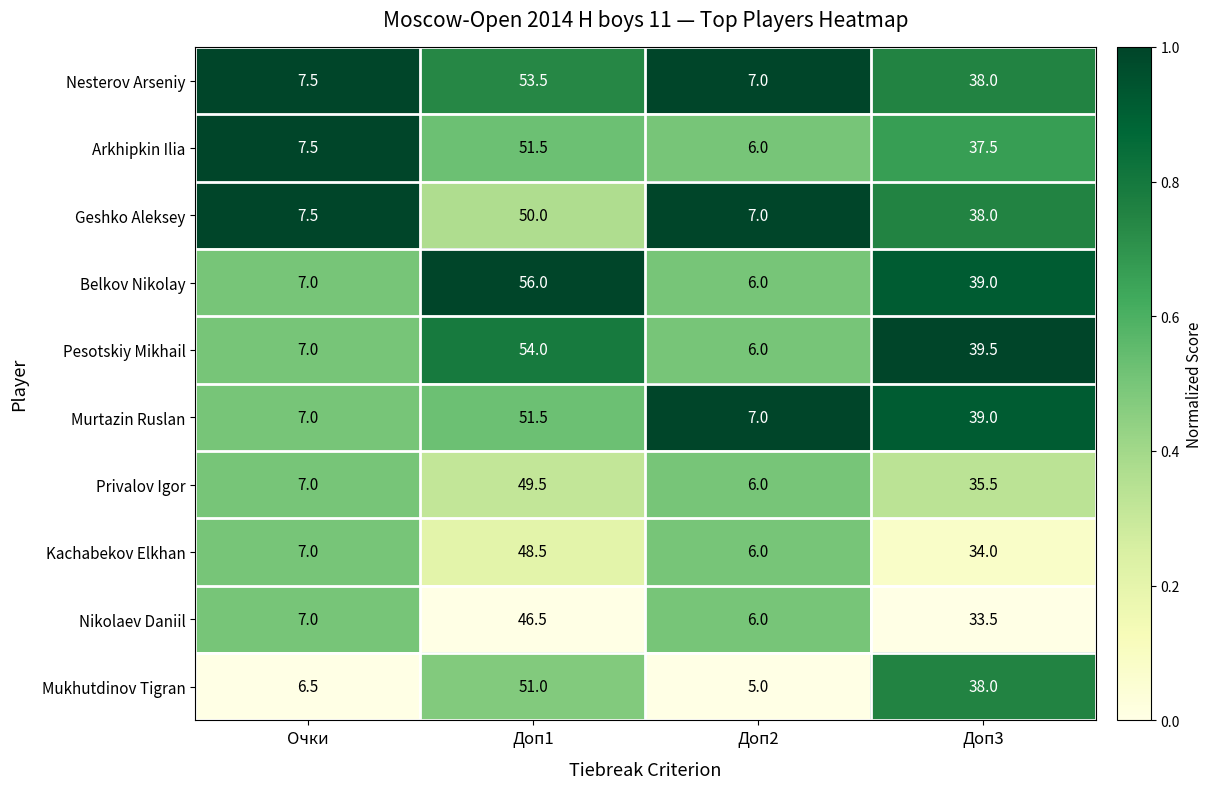

What value does the Nikolaev Daniil series have at Очки?

7.0